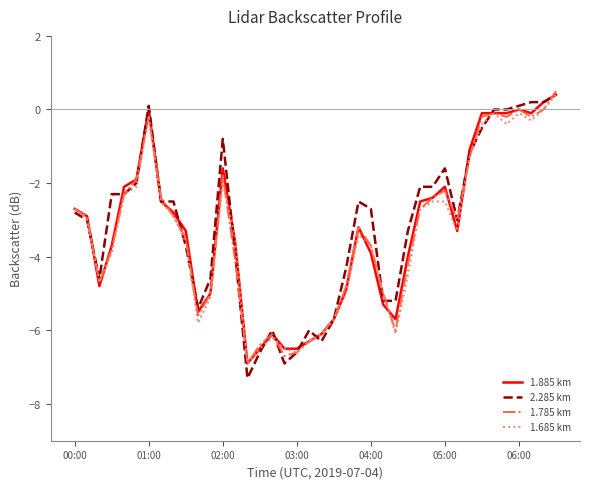

Which series has the widest spread of values?

2.285 km